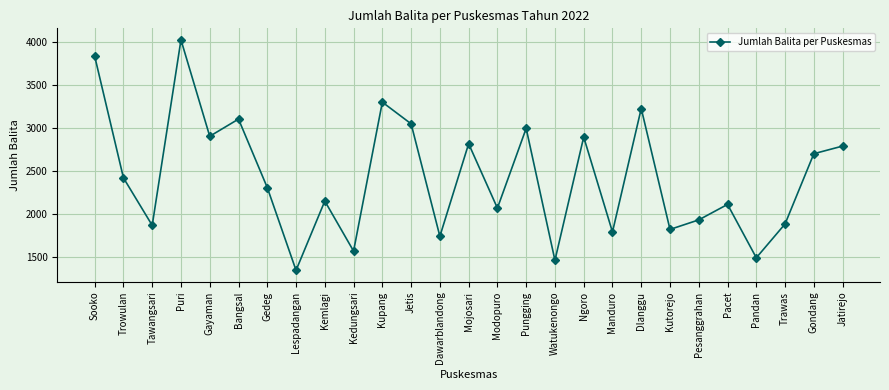

What is the greatest value displayed?

4028